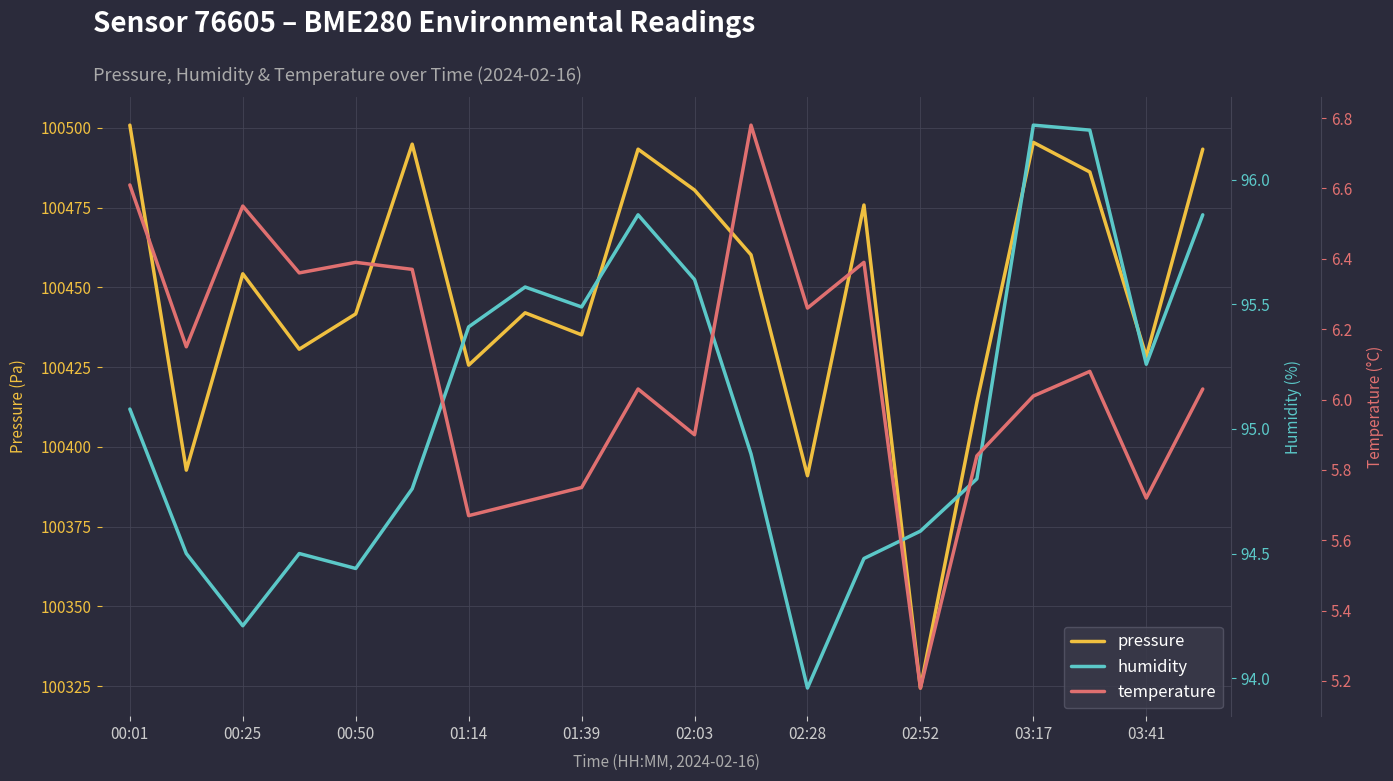

True or false: temperature has more than 1 interior local peaks.

True